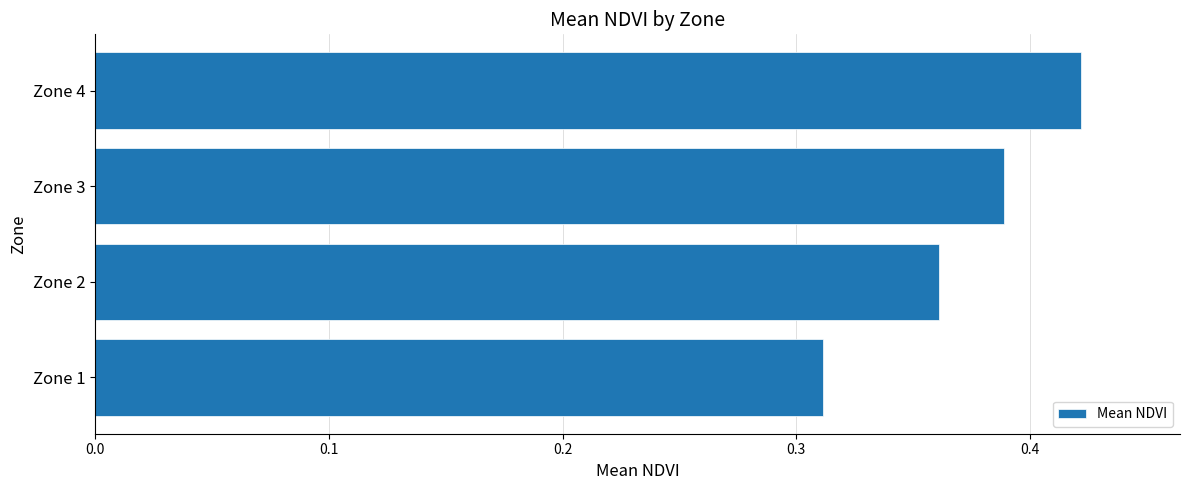

Which category has the highest value across all series?

Zone 4